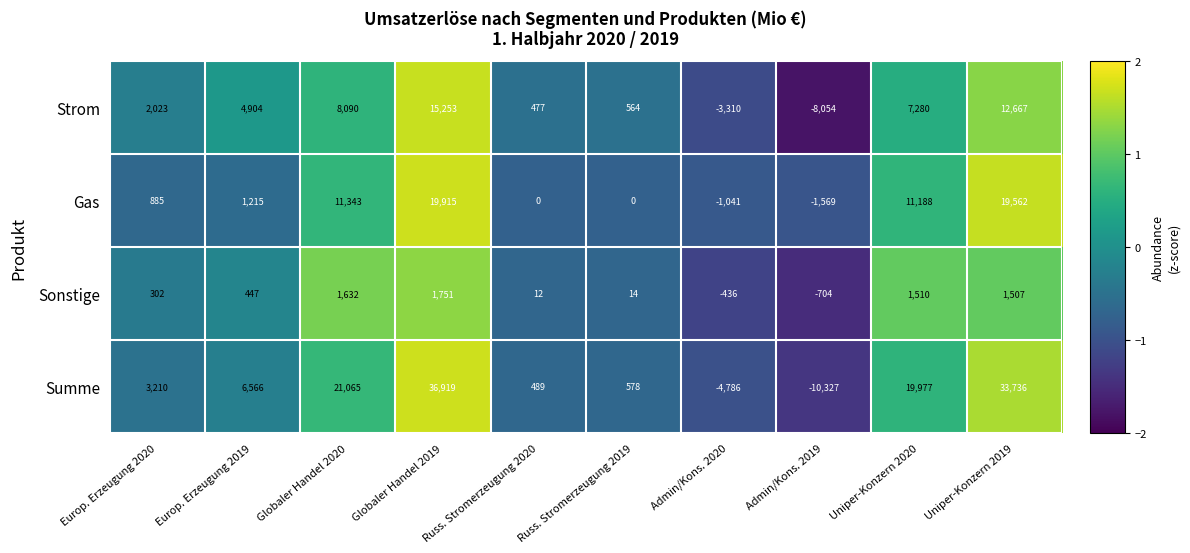

At which category is the sum across all series the highest?

Globaler Handel 2019